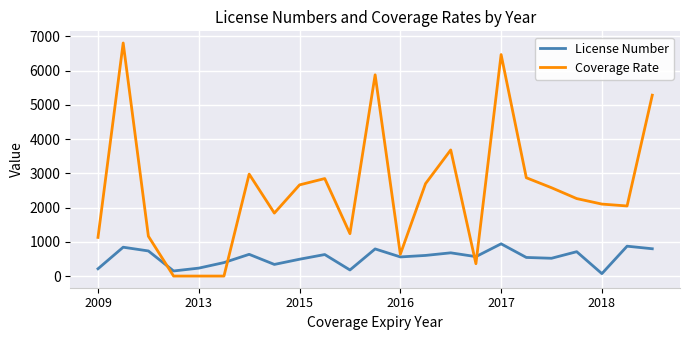

Which series has the widest spread of values?

Coverage Rate